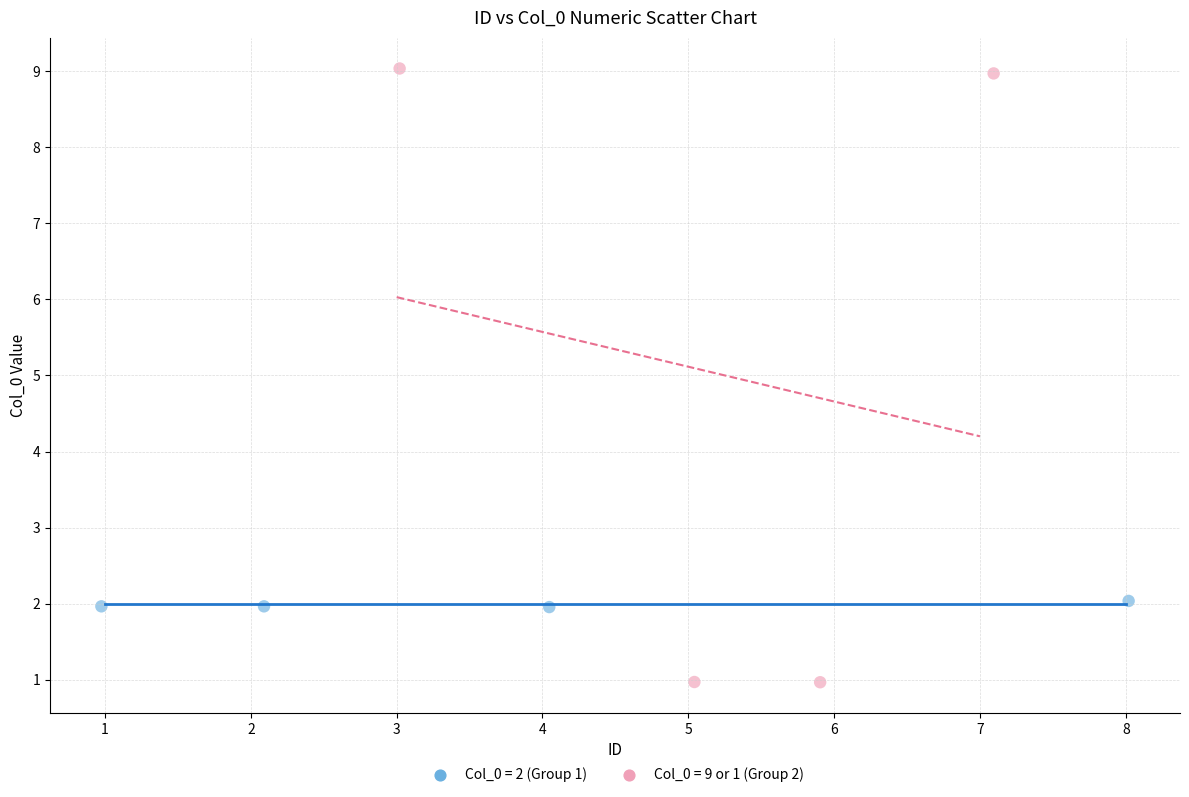

Which series has the widest spread of Y values?

Col_0 = 9 or 1 (Group 2)